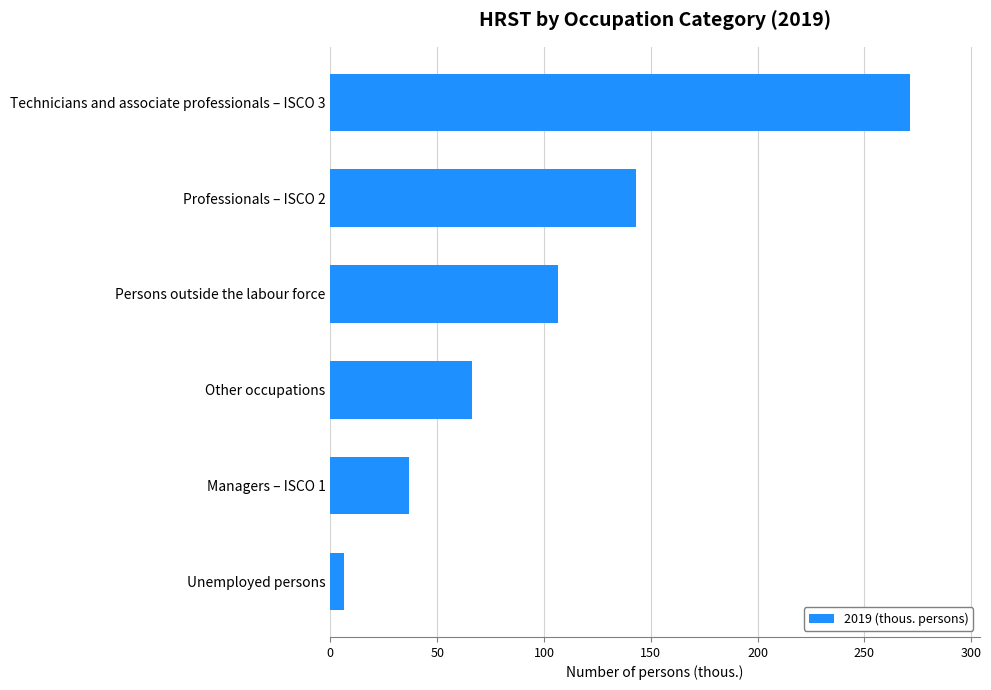

What is the greatest value displayed?

271.4